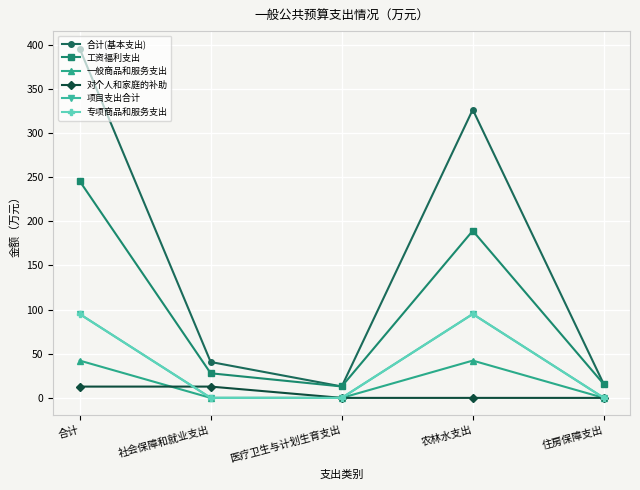

Is this an area chart (filled region under the line)?

No